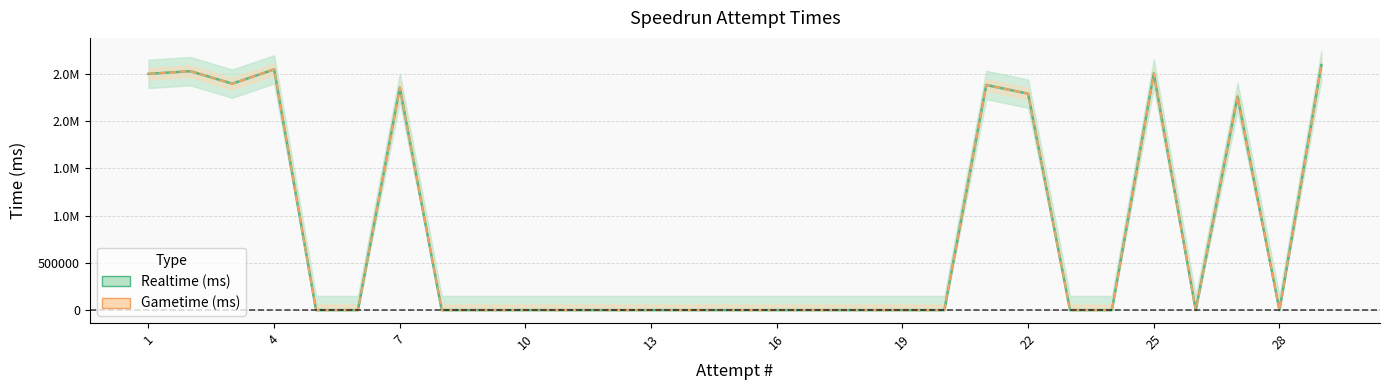

At which category does Gametime (ms) reach its first local peak?

2